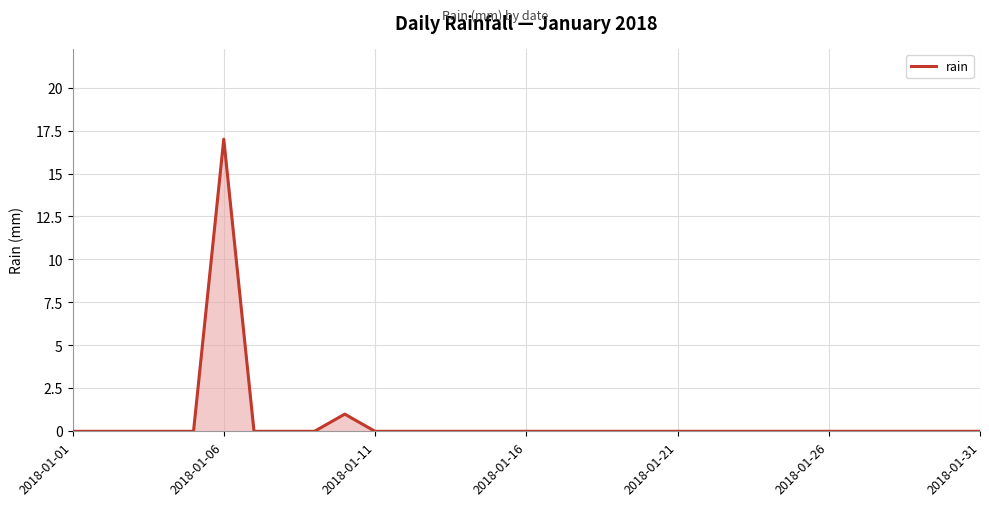

Reading right to left, transcribe all the data shown in this chart.

0	0	0	0	0	0	0	0	0	0	0	0	0	0	0	0	0	0	0	0	0	1	0	0	0	17	0	0	0	0	0